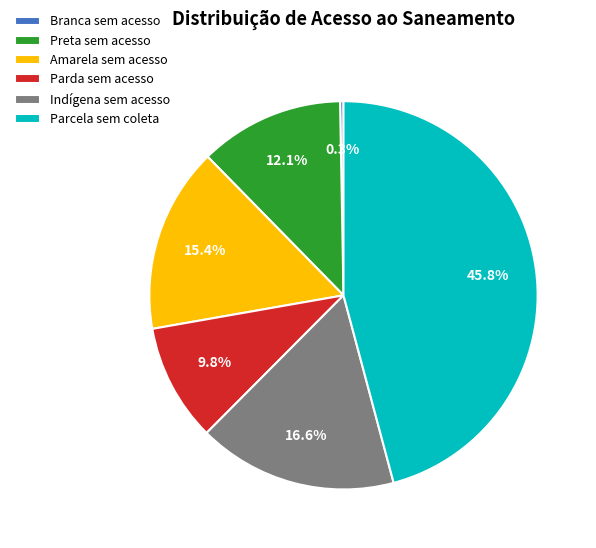

Which slice is the smallest?

Branca sem acesso